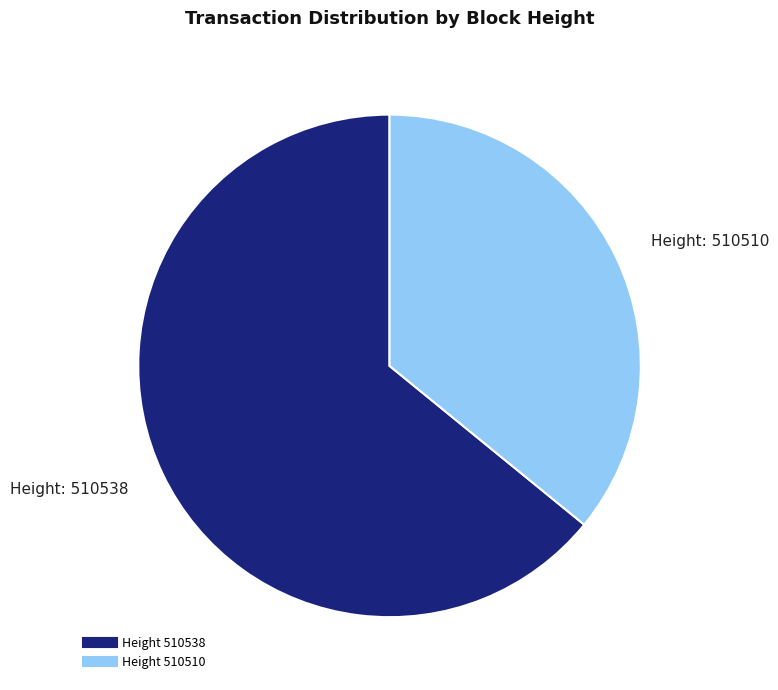

Is there a majority slice in this chart?

Yes